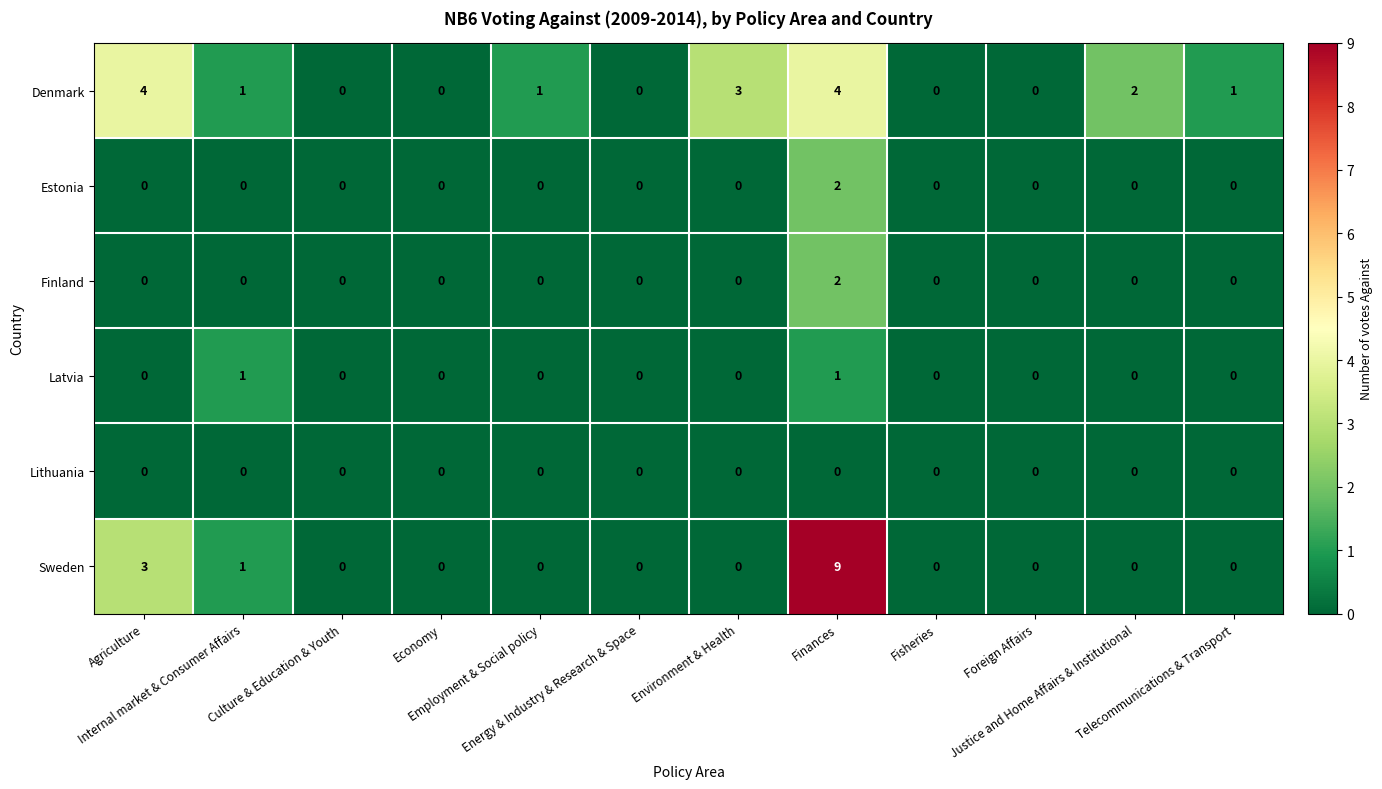

Which label corresponds to the largest value in the chart?

Finances